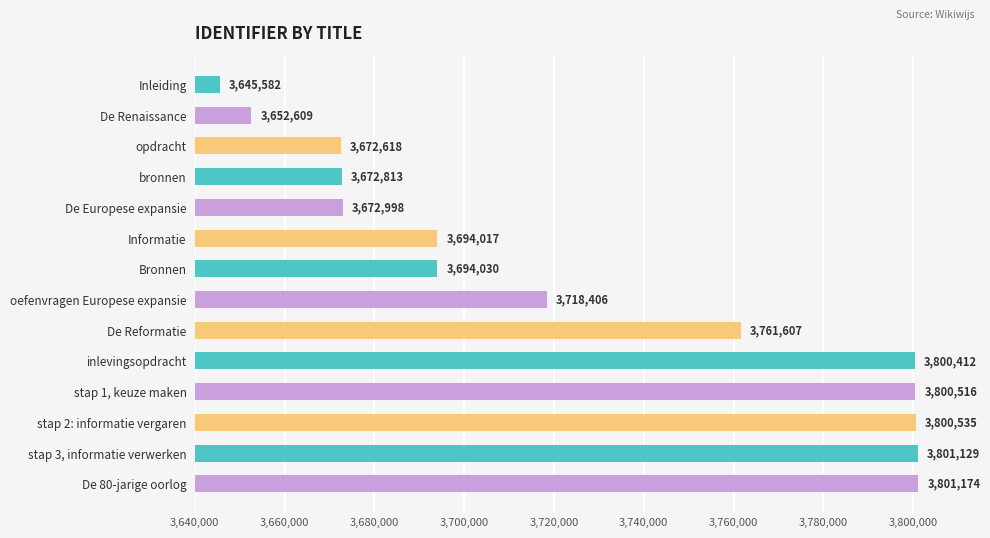

How many data points does each series have?

14